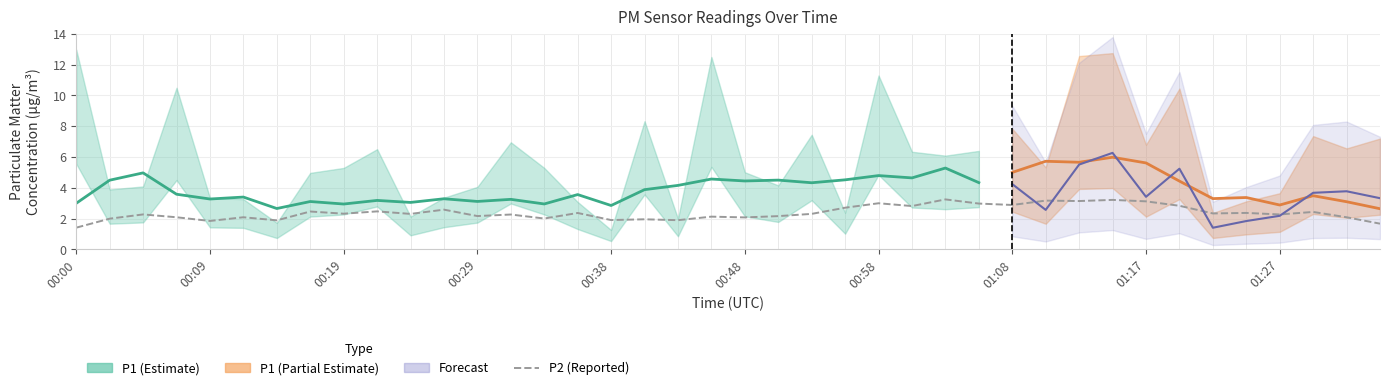

What is the difference between the maximum and minimum values?

1.8